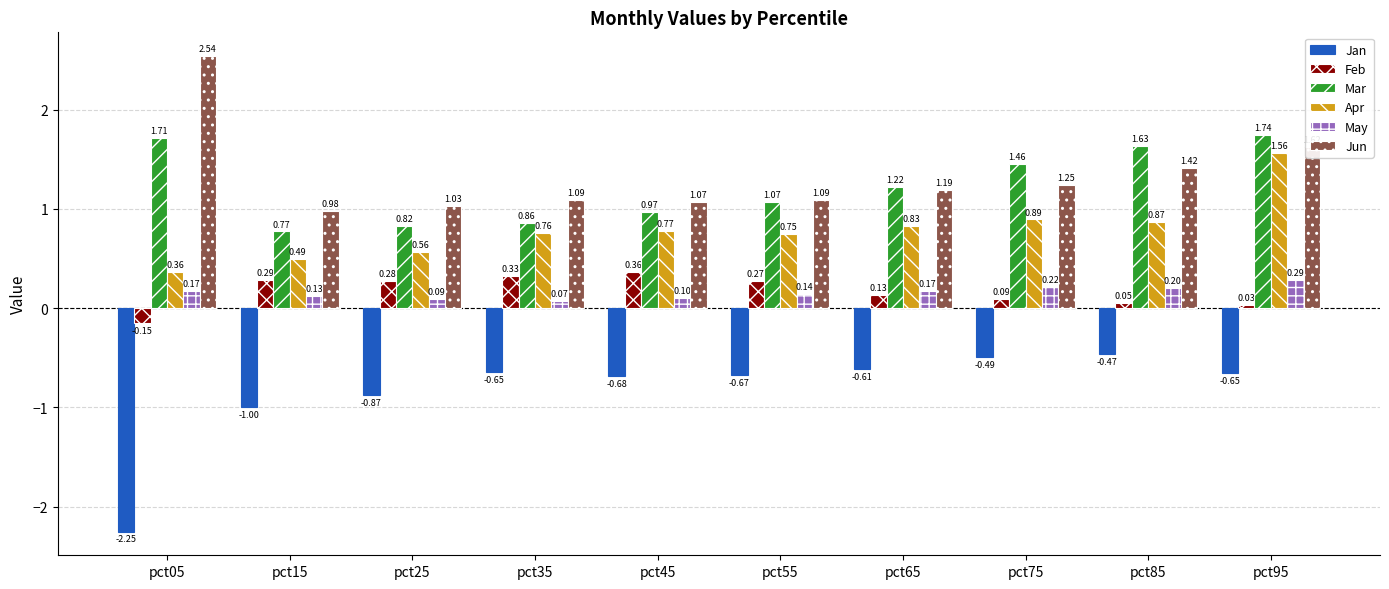

What is the total value across all series at pct45?

2.6